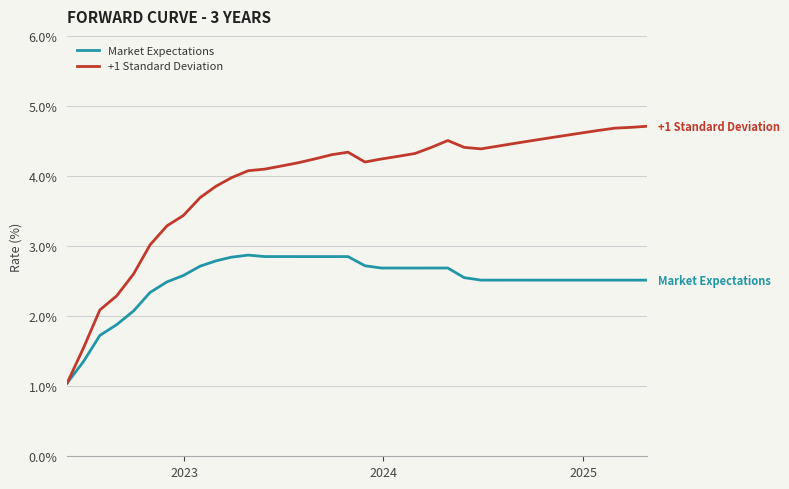

List the series in order of their overall mean, lowest first.

Market Expectations, +1 Standard Deviation